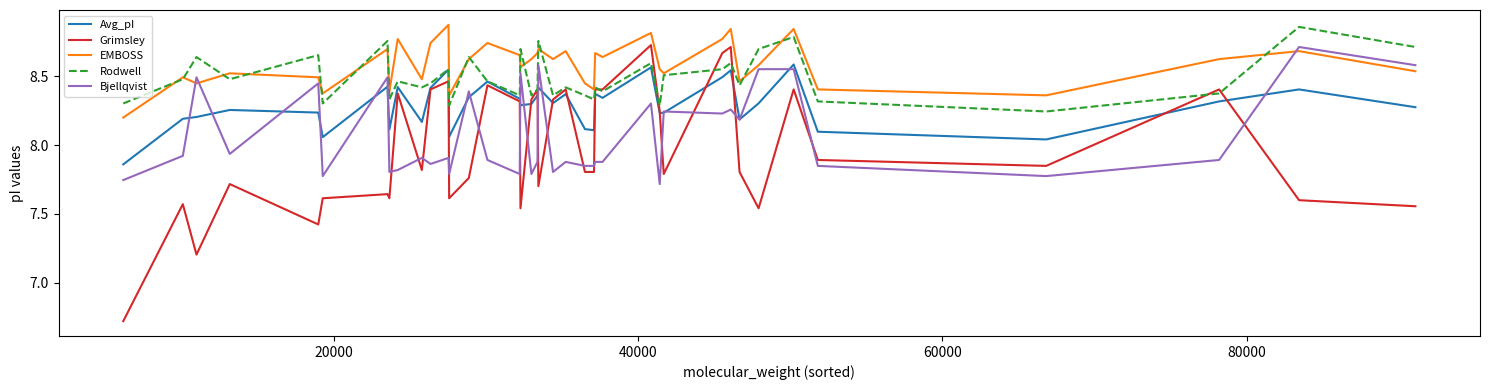

After their last crossing, which series has the higher values: Bjellqvist or Avg_pI?

Bjellqvist